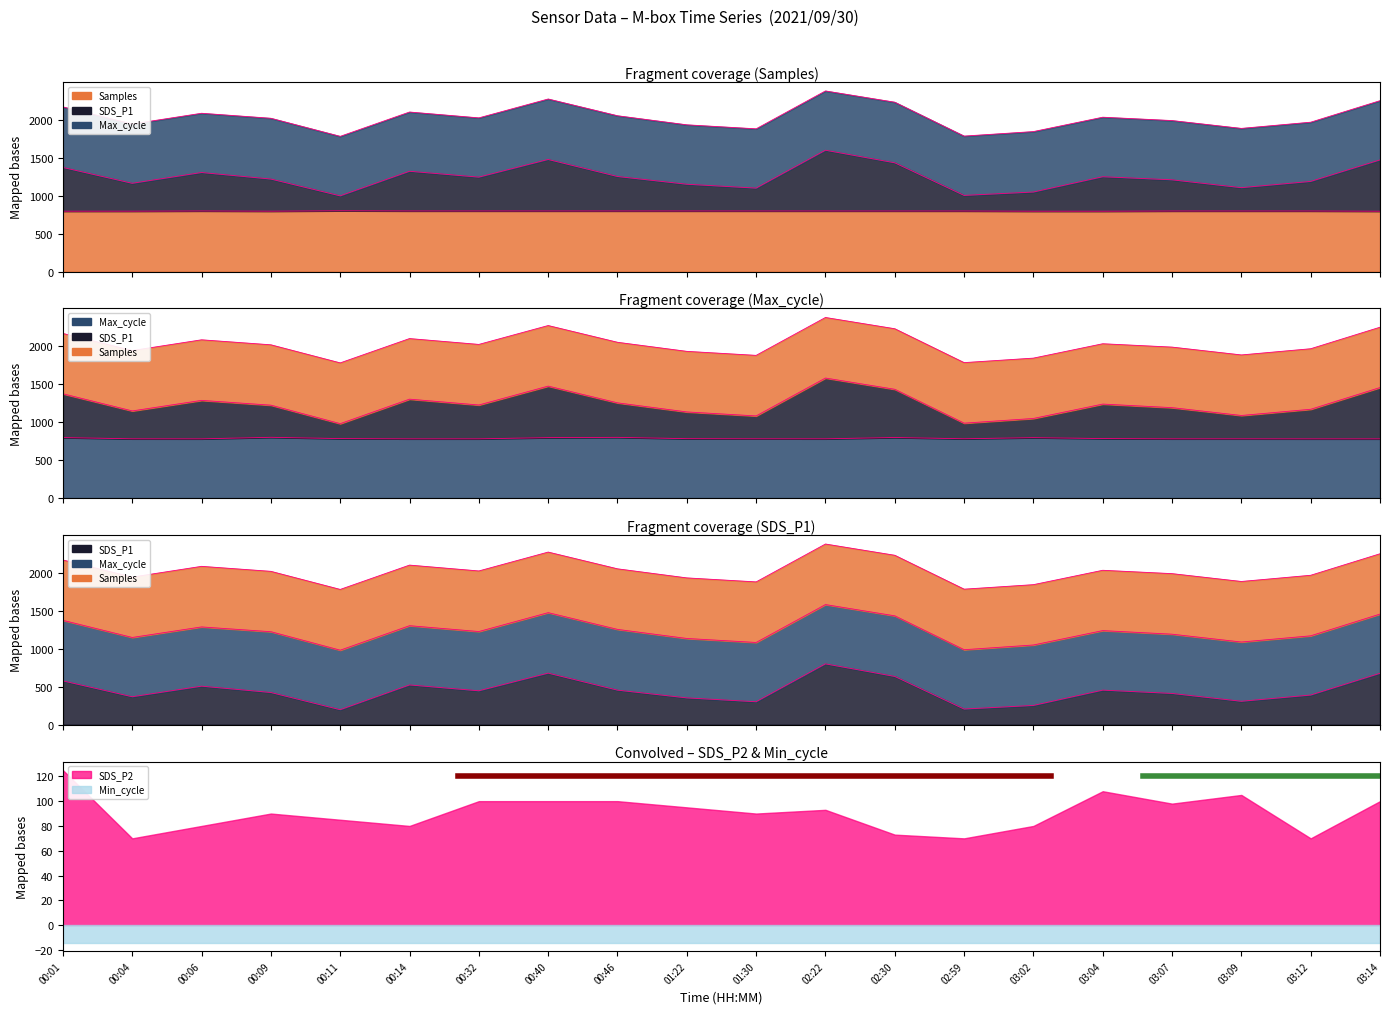

What is the label of the 10th point from the left?

01:22